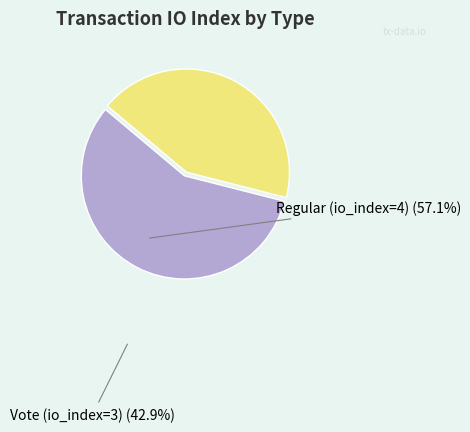

Which category has the biggest portion of the pie?

Regular (io_index=4)